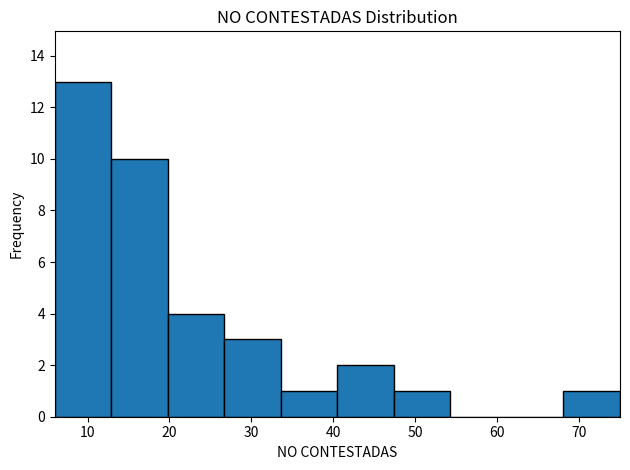

Reading left to right, list every bar in this chart as the range it spans on the x-axis followed by its height. Neither the bar edges nor the heights are printed on the chart, so give them approximately, as read against the axes.

6.0 to 12.9: 13
12.9 to 19.8: 10
19.8 to 26.7: 4
26.7 to 33.6: 3
33.6 to 40.5: 1
40.5 to 47.4: 2
47.4 to 54.3: 1
54.3 to 61.2: 0
61.2 to 68.1: 0
68.1 to 75.0: 1